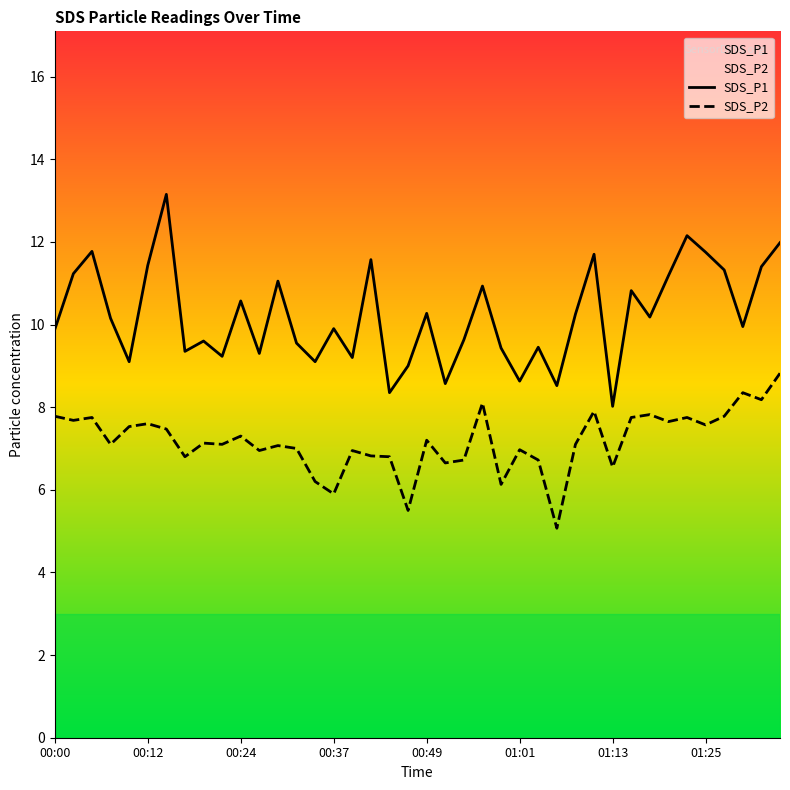

Is this an area chart (filled region under the line)?

No